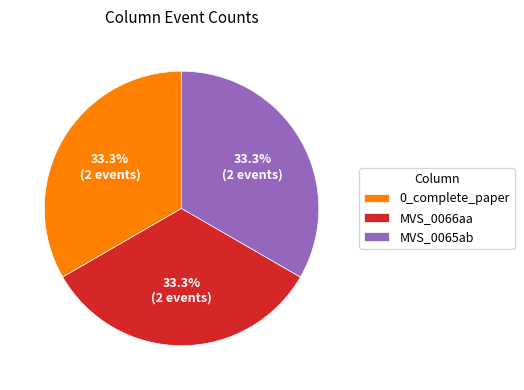

How many slices are in this pie chart?

3